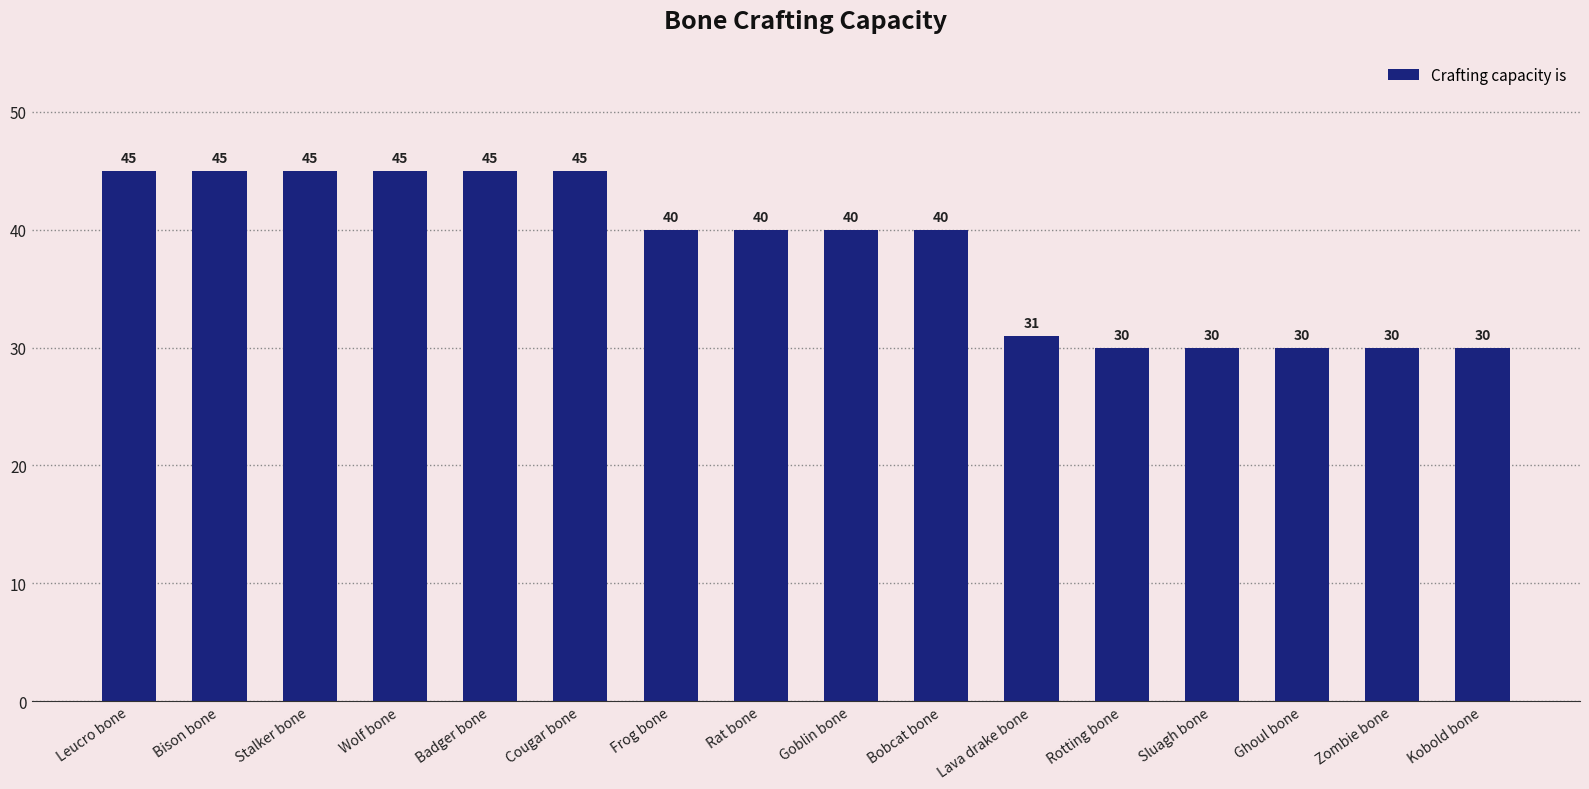

Reading left to right, extract all data points from this chart.

45	45	45	45	45	45	40	40	40	40	31	30	30	30	30	30